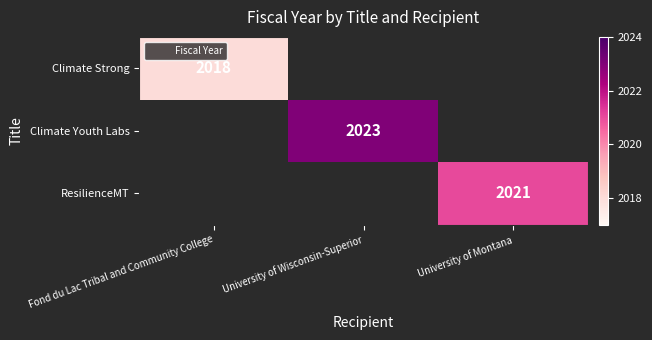

Is the value of ResilienceMT at University of Montana greater than the value of Climate Strong at Fond du Lac Tribal and Community College?

Yes